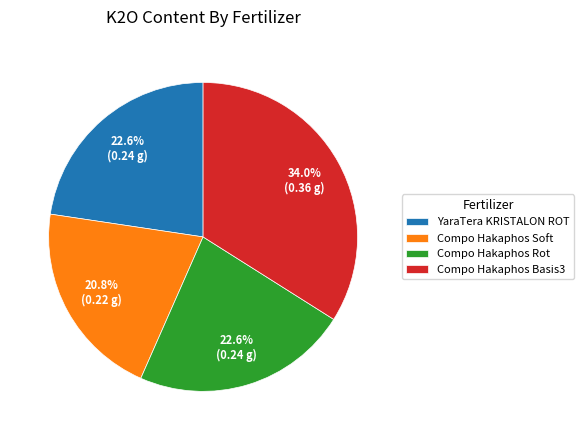

Does any single category account for the majority?

No